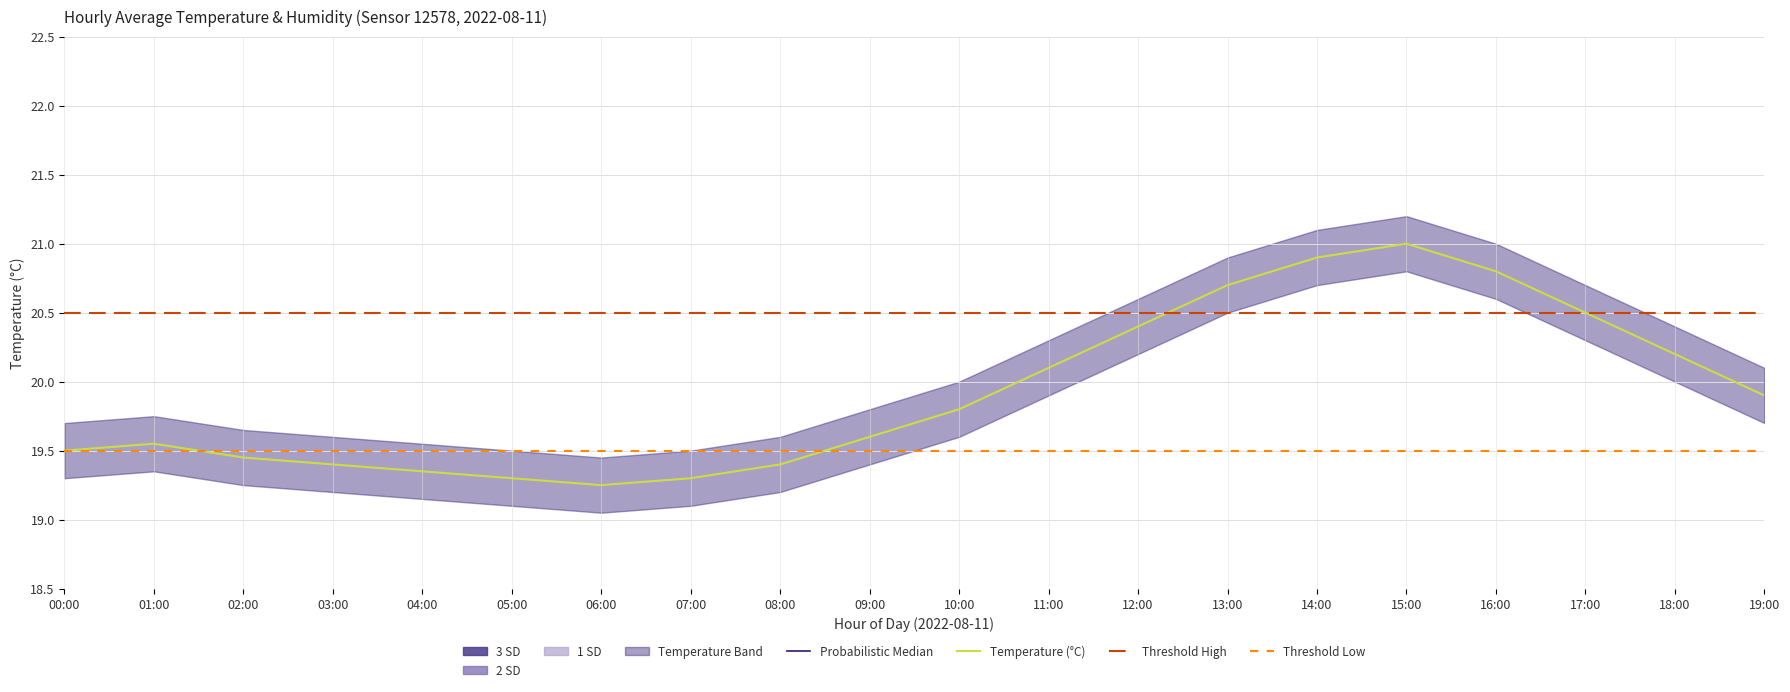

Reading left to right, what are all the values shown in this chart?

temperature: 19.5	19.6	19.4	19.4	19.4	19.3	19.2	19.3	19.4	19.6	19.8	20.1	20.4	20.7	20.9	21.0	20.8	20.5	20.2	19.9
humidity: 9.0	9.0	9.0	9.0	9.0	9.0	9.0	9.0	9.0	9.0	9.0	8.9	8.9	8.9	8.8	8.8	8.8	8.9	8.9	9.0